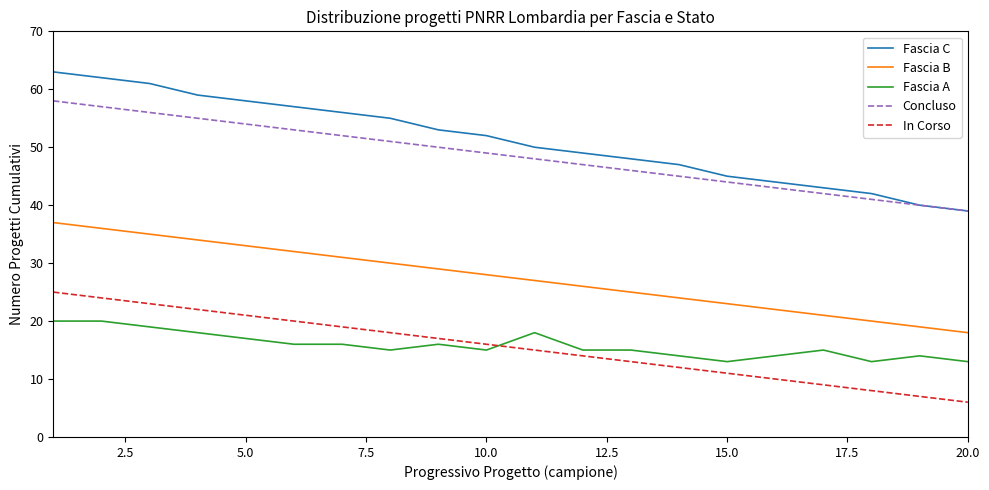

How many distinct data groups are displayed?

5